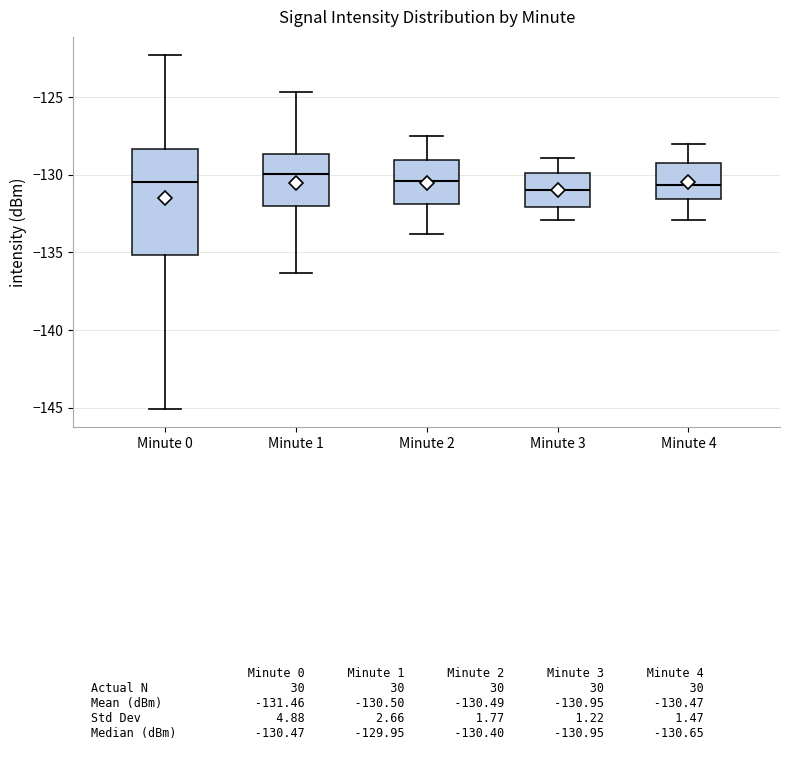

Where does the median line of the box for Minute 1 sit on the y-axis? The values are not printed on the chart, so give them approximately, as read against the axis.

-130.0